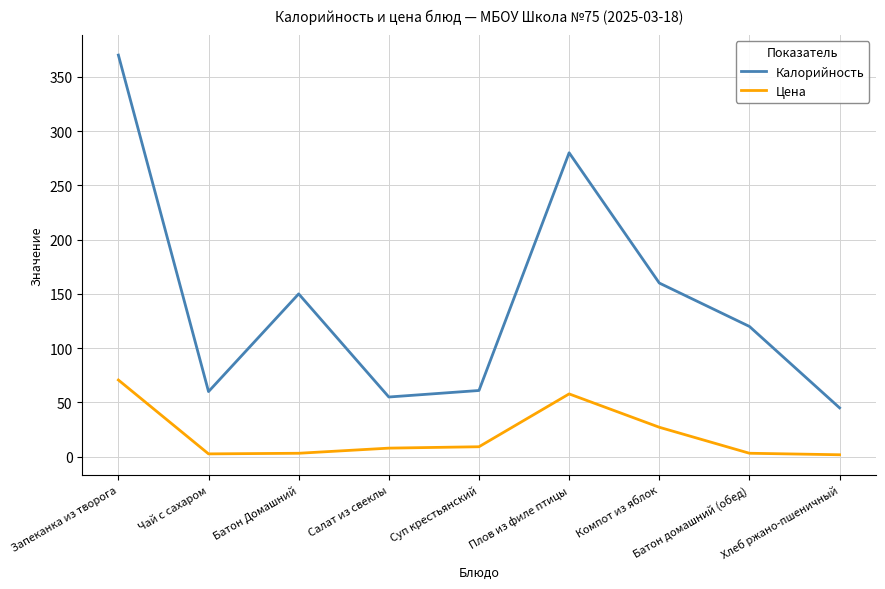

How many distinct data groups are displayed?

2